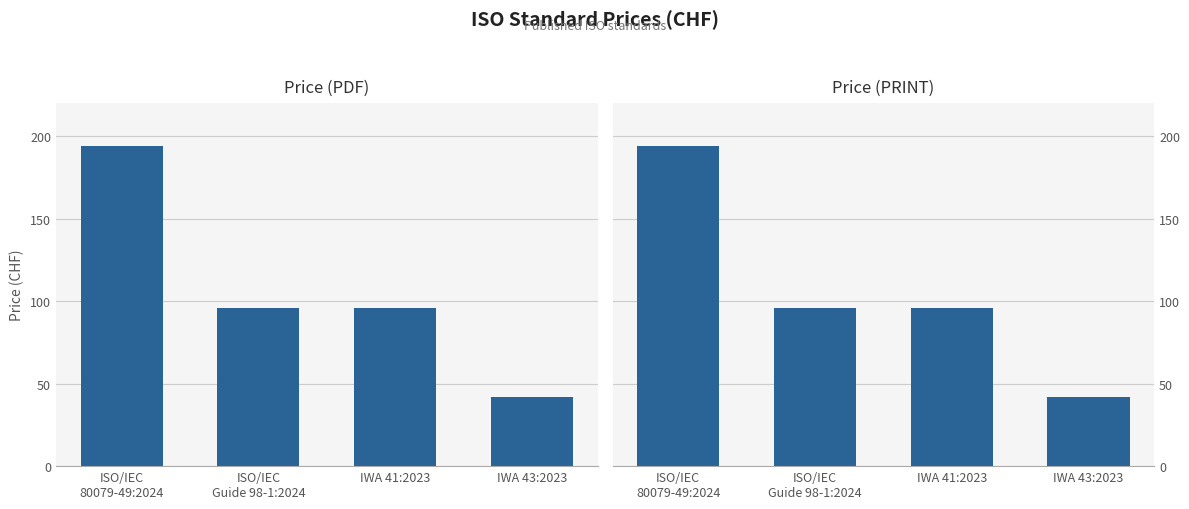

How many groups of bars are there?

4